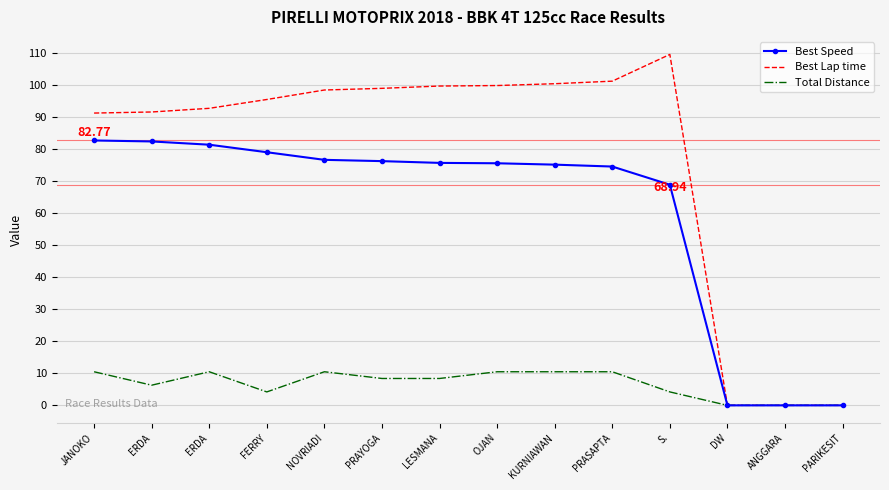

What are all the series names shown in the legend?

Best Speed, Best Lap time, Total Distance